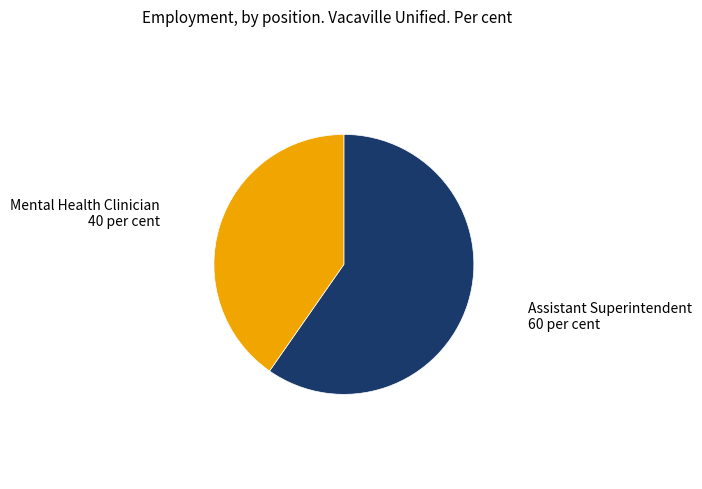

Does any single category account for the majority?

Yes